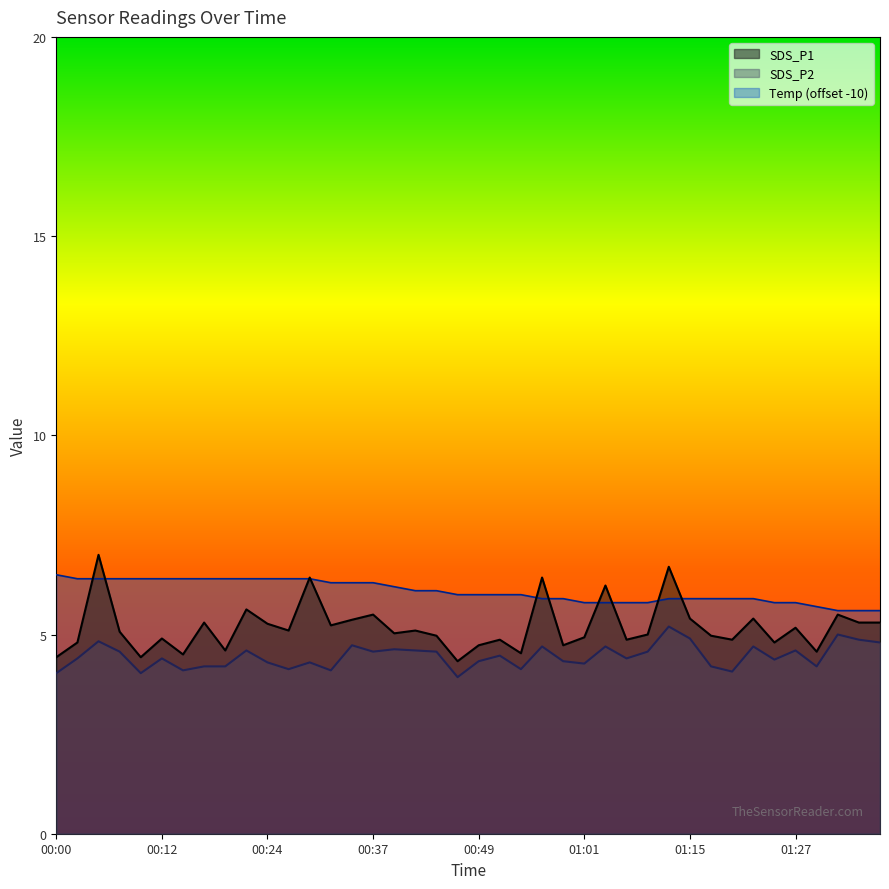

List the labels in order of SDS_P2 value, smallest first.

00:46, 00:00, 00:10, 01:20, 00:15, 00:32, 00:27, 00:54, 00:17, 00:20, 01:17, 01:30, 01:01, 00:24, 00:29, 00:49, 00:59, 01:25, 00:02, 00:12, 01:06, 00:51, 00:07, 00:37, 00:44, 01:10, 00:22, 00:41, 01:27, 00:39, 00:56, 01:04, 01:22, 00:34, 01:37, 00:05, 01:35, 01:15, 01:32, 01:12